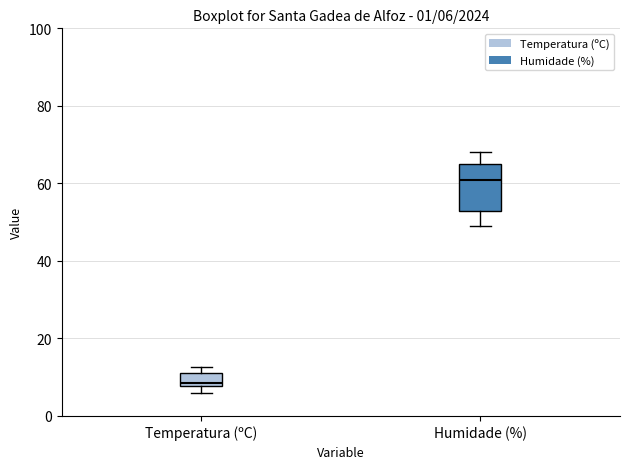

Which box's median line is the highest?

Humidade (%)